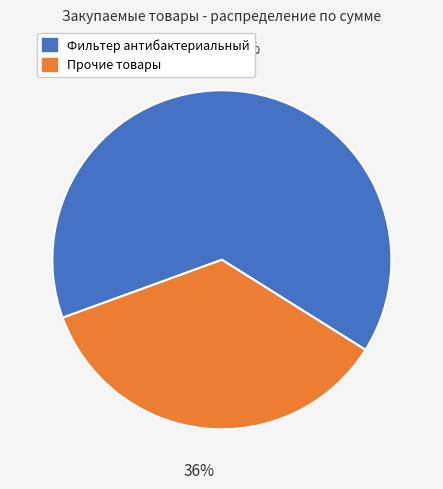

To the nearest percent, what is the average slice percentage?

50%